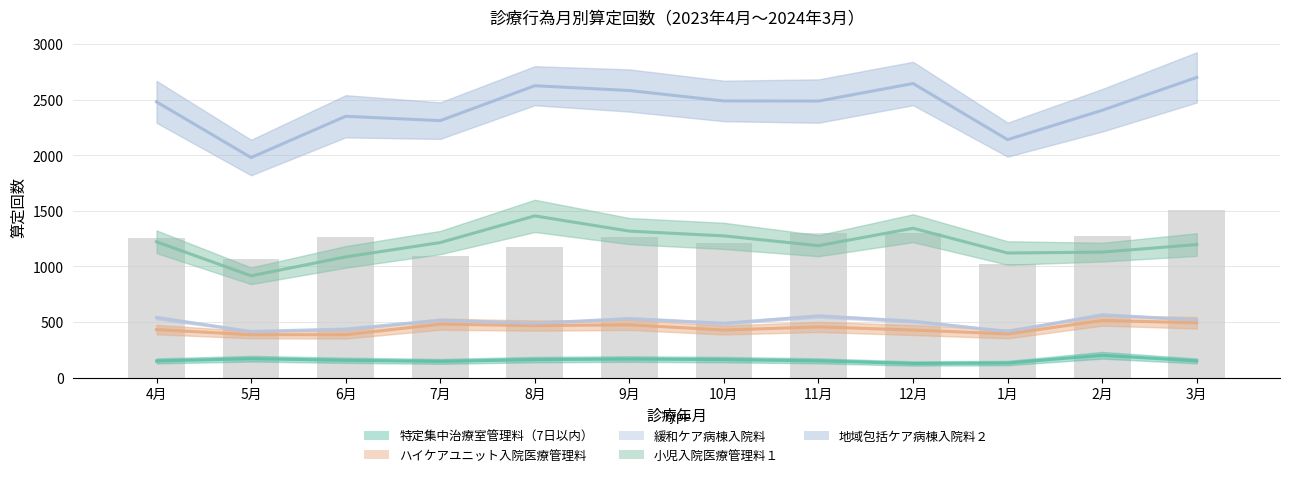

Are the bars grouped side by side (vs. stacked)?

Yes